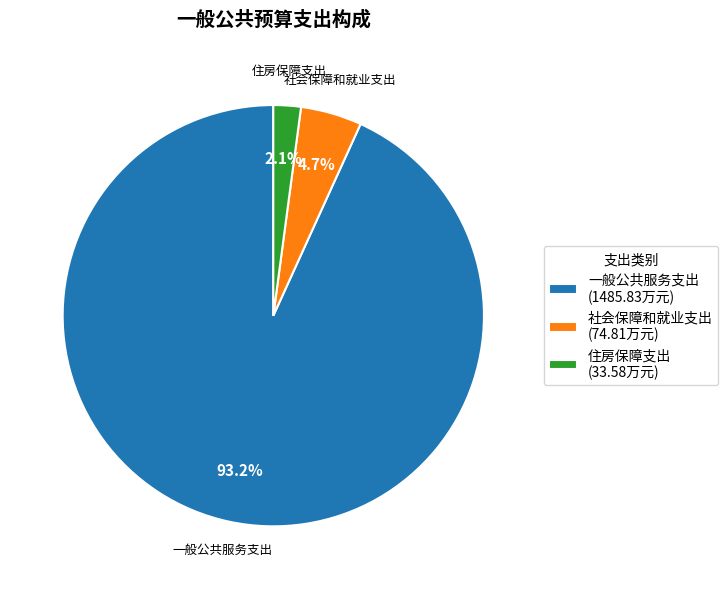

Between 社会保障和就业支出 and 一般公共服务支出, which is larger?

一般公共服务支出